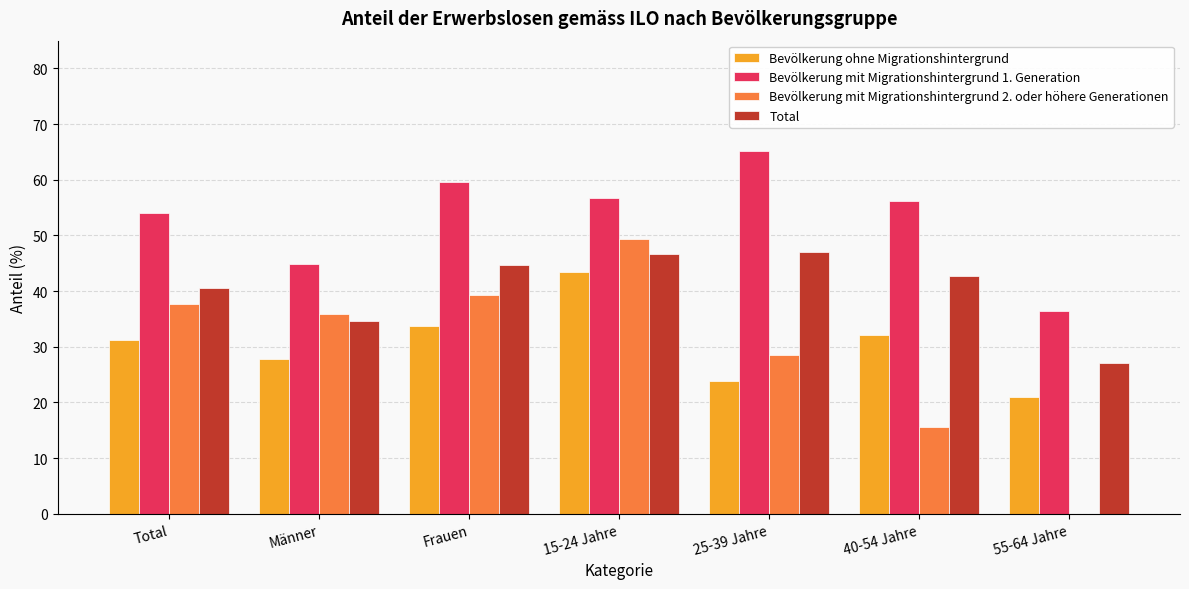

At which label does Bevölkerung mit Migrationshintergrund 2. oder höhere Generationen first exceed 35?

Total